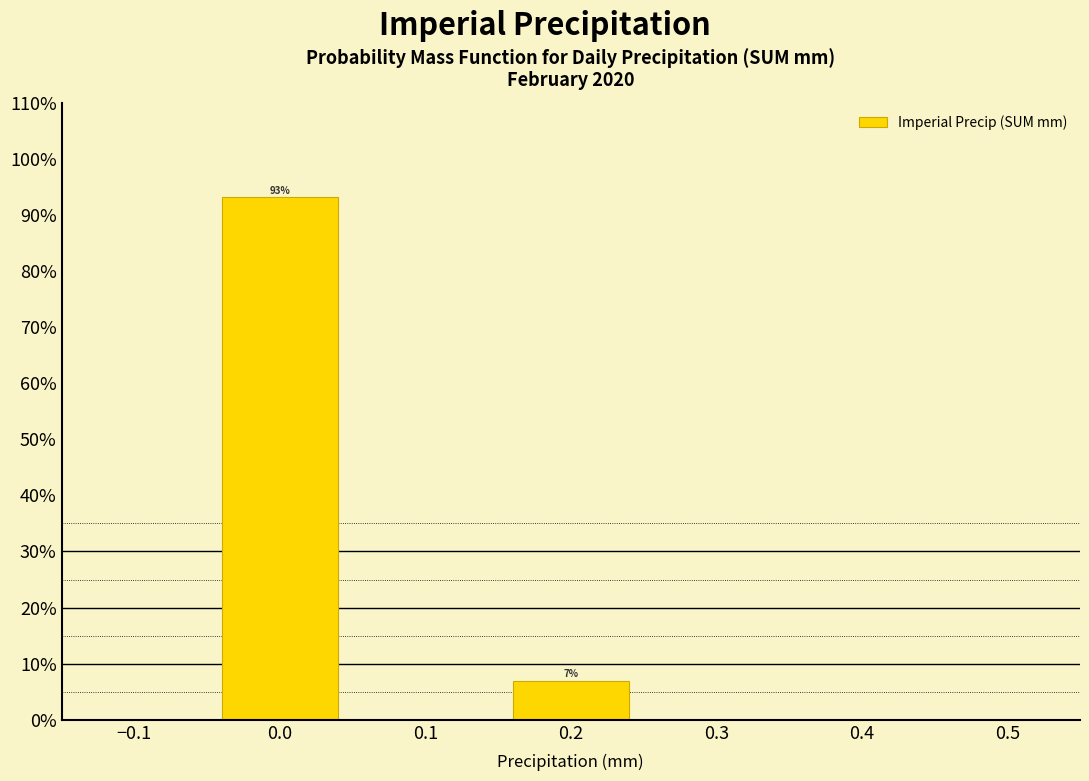

Which range on the x-axis has the tallest bar?

-0.05 to 0.05